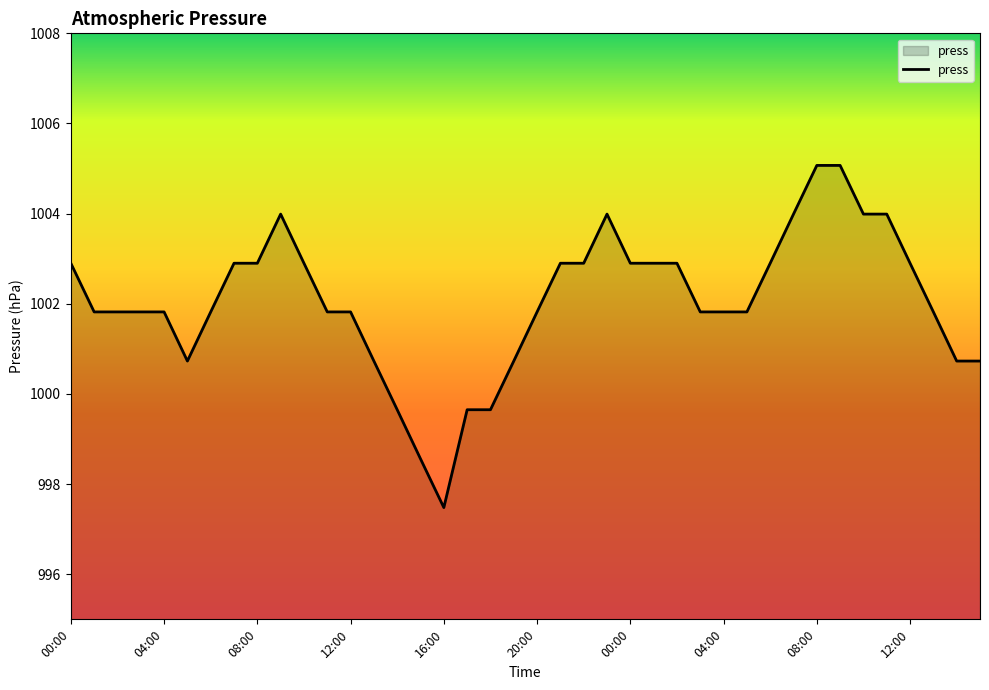

What is the maximum value shown in the chart?

1005.1